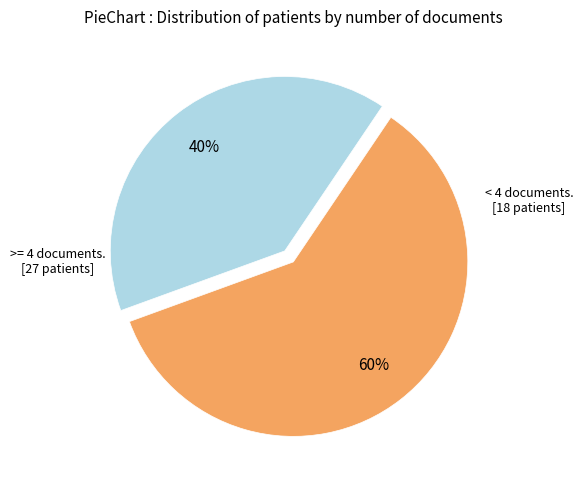

To the nearest percent, what is the difference between the largest and smallest slice percentages?

20%